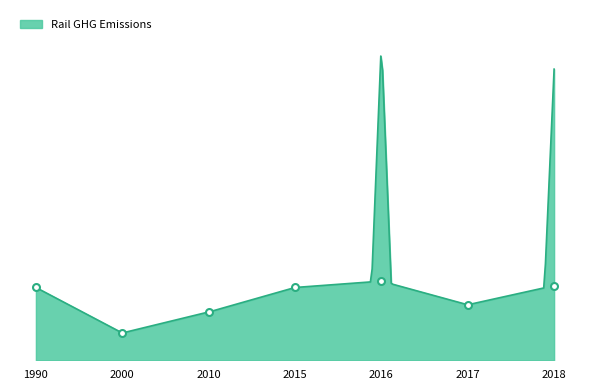

What is the difference between the values at 2017 and 2000?

0.3